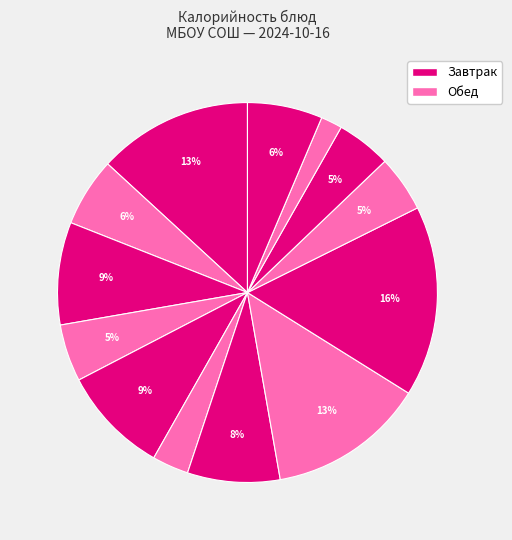

How many slices are in this pie chart?

13